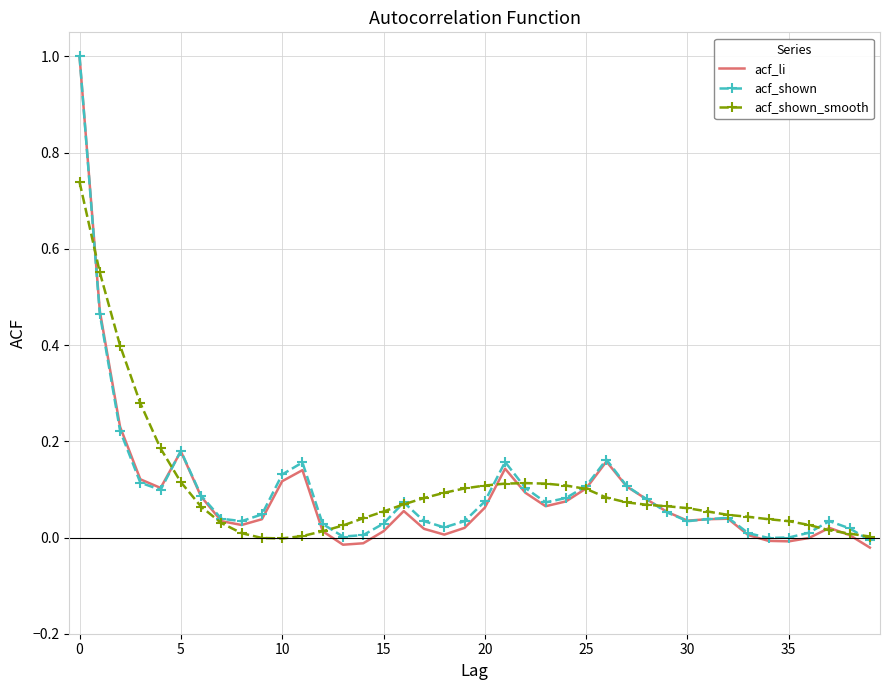

What is the maximum value for acf_shown?

1.0